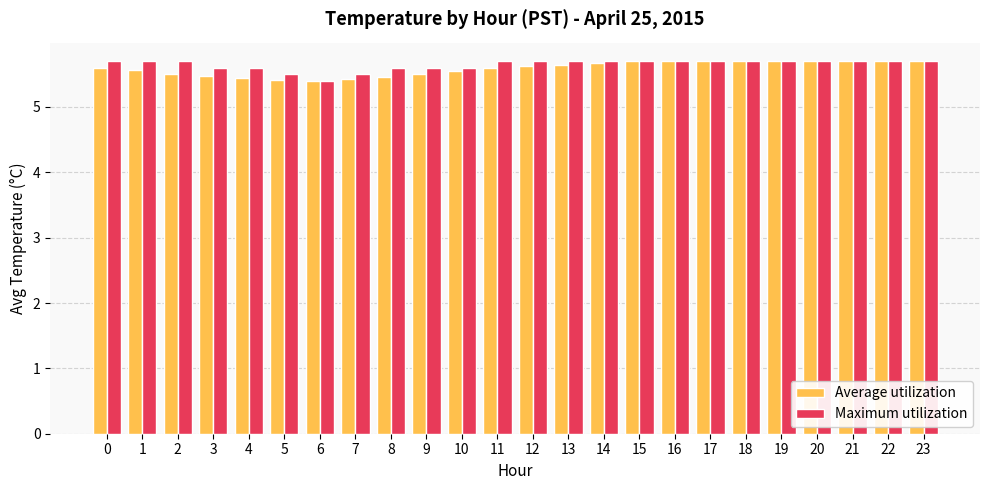

What is the value of the Maximum utilization bar at the 20th from the left?

5.7